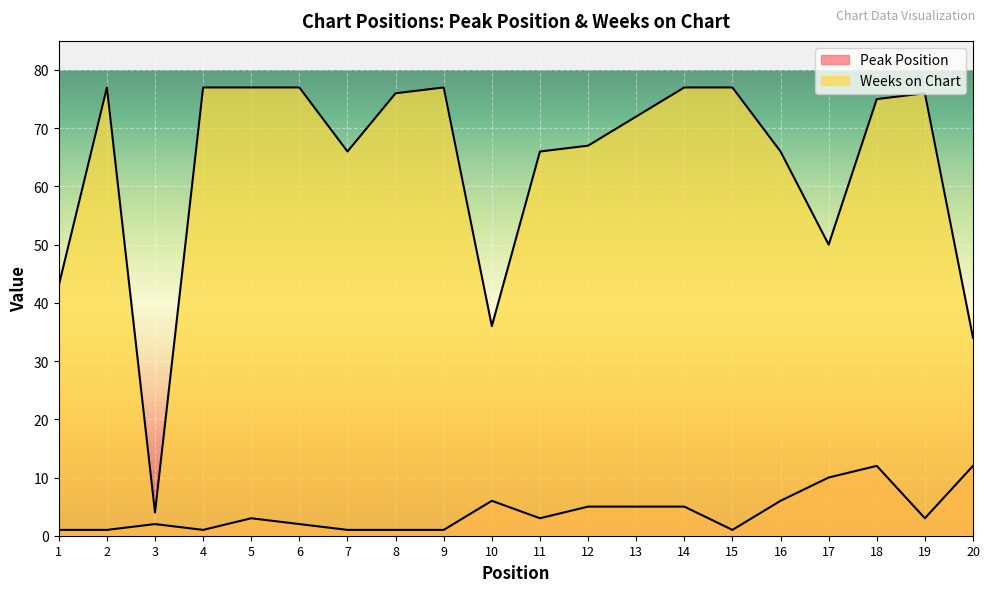

Is it true that Peak Position equals 2 at 6?

True